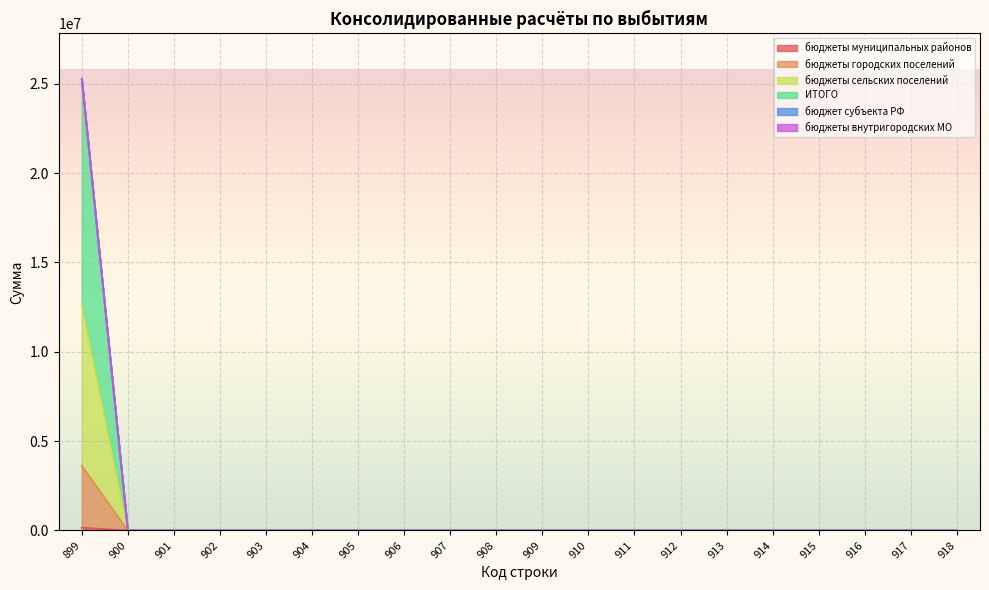

True or false: бюджеты городских поселений has more than 1 points higher than both neighbors.

False